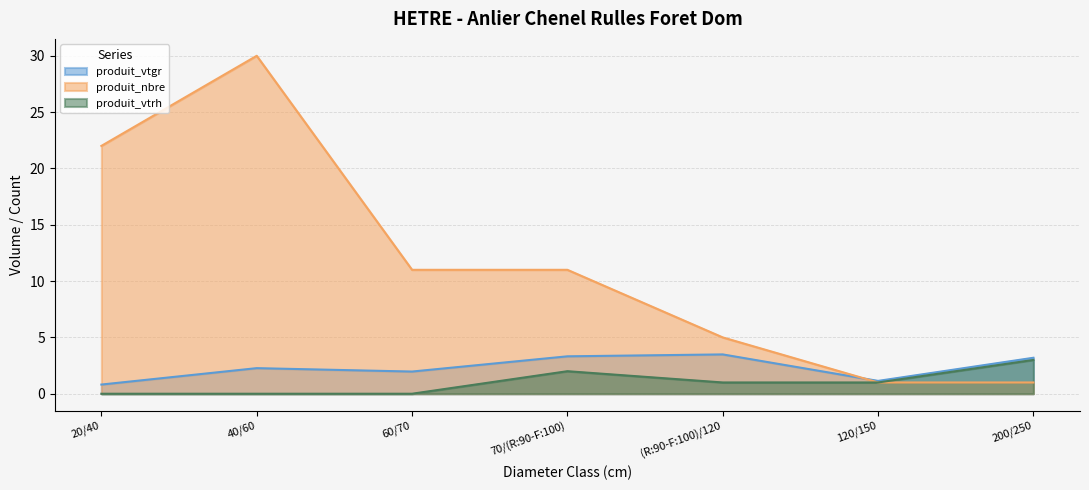

Between which two adjacent categories do produit_vtgr and produit_nbre first intersect?

(R:90-F:100)/120 and 120/150